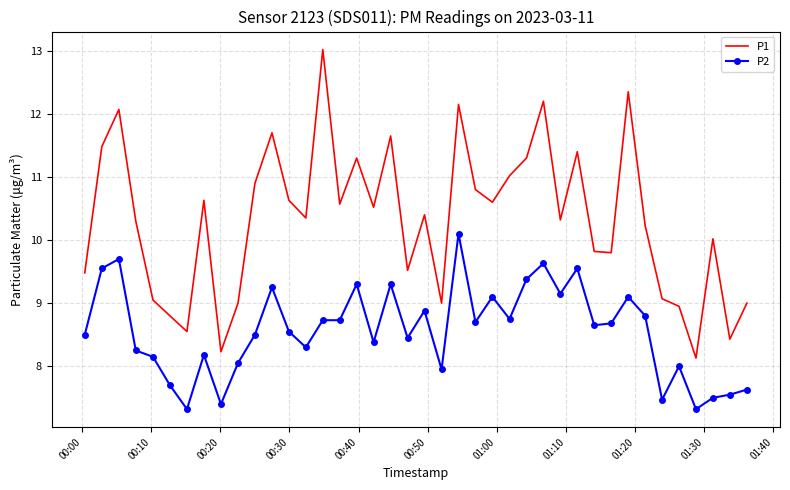

What is the difference between the maximum and minimum values in the P2 series?

2.8